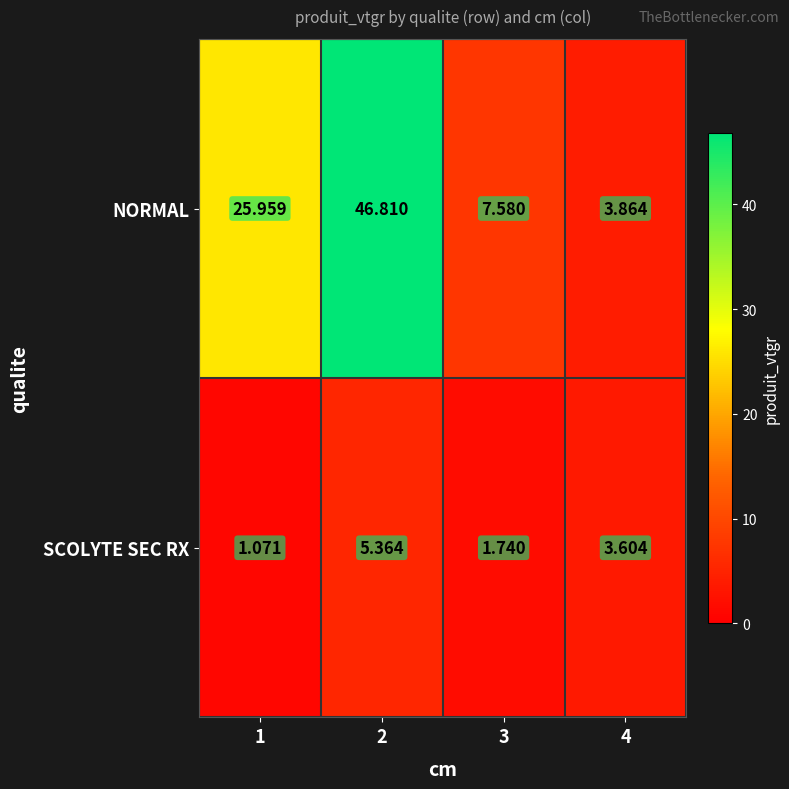

How many data points in SCOLYTE SEC RX are less than 3?

2